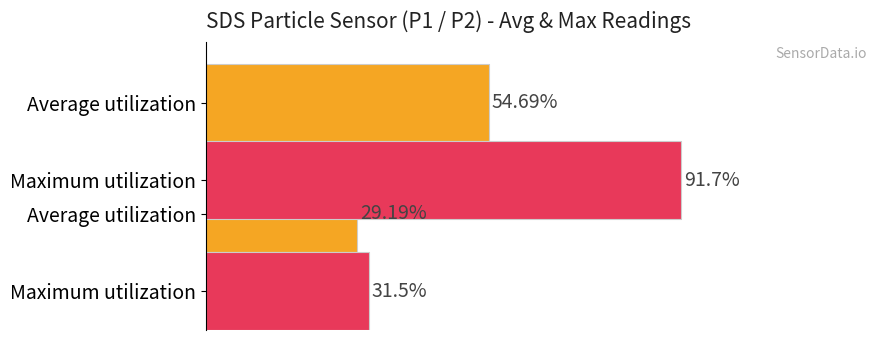

Reading left to right, extract all data points from this chart.

Average utilization: 54.7	29.2
Maximum utilization: 91.7	31.5